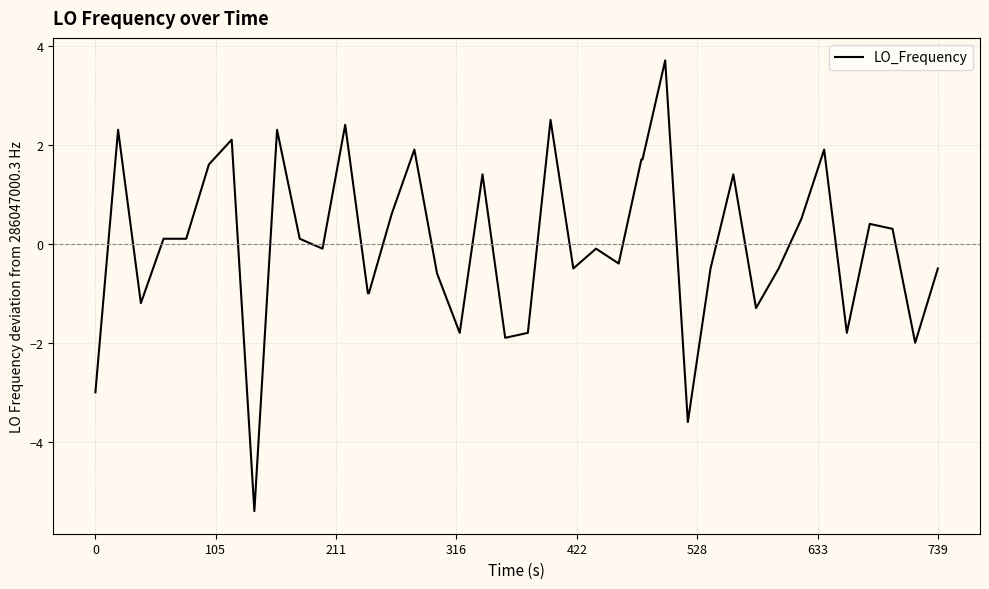

What is the difference between the maximum and second lowest values?

7.3